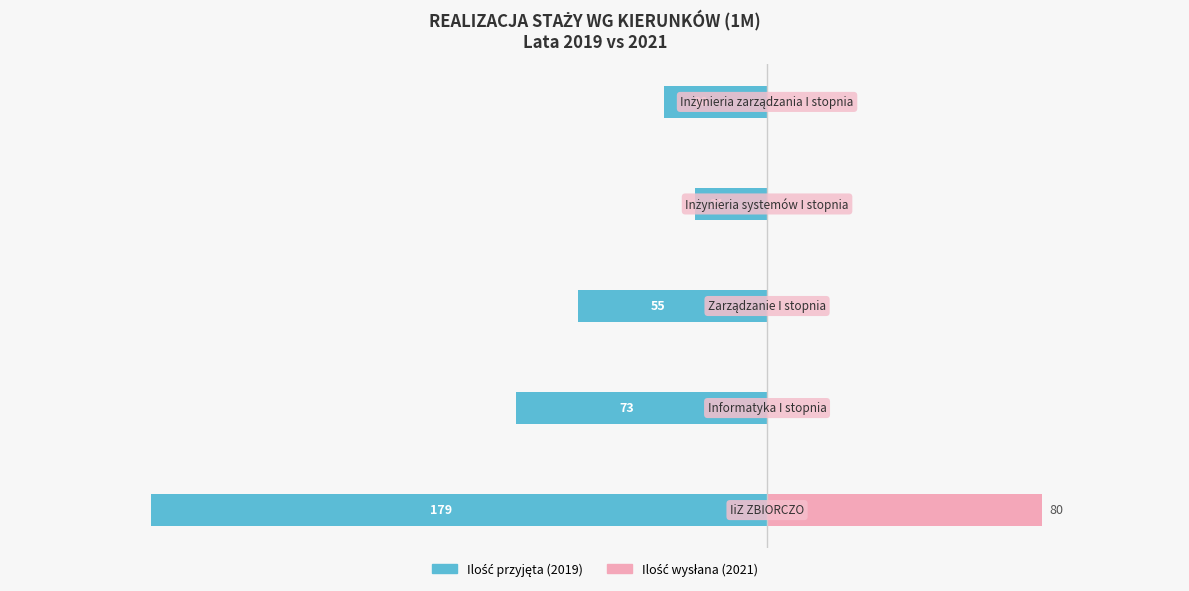

Does the chart contain any negative values?

Yes